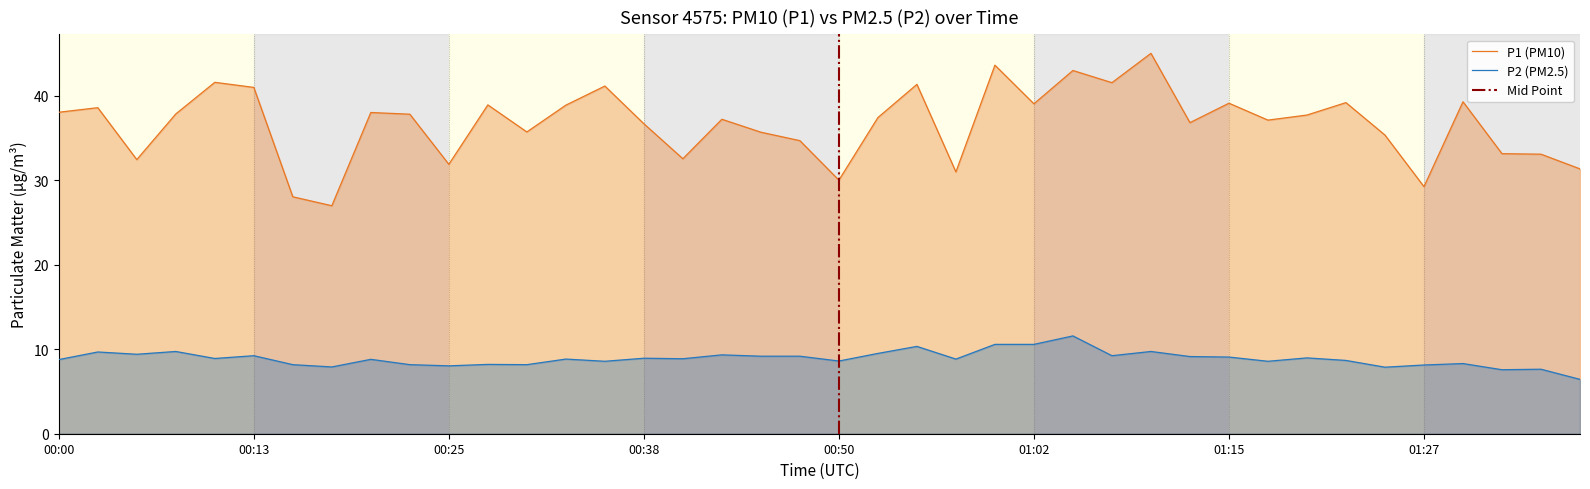

Rank the series by their average value, from lowest to highest.

P2, P1